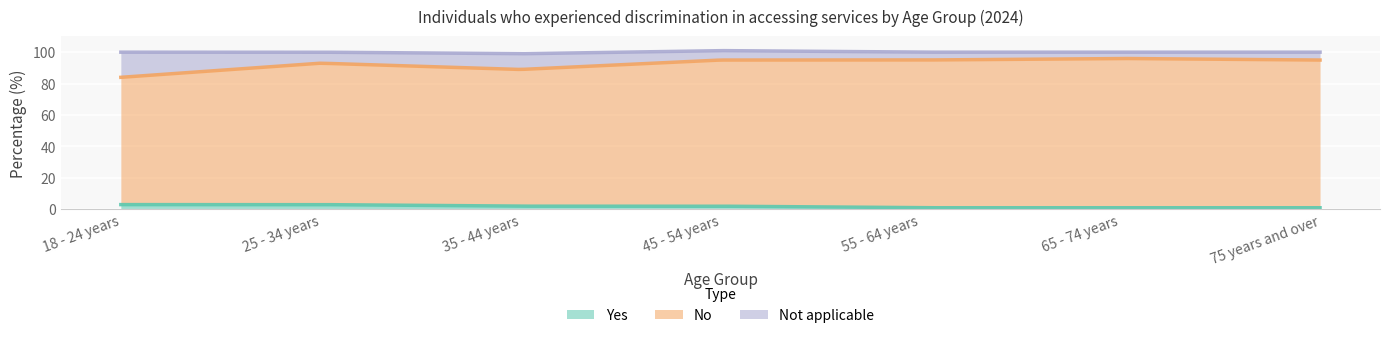

What are all the series names shown in the legend?

Yes, No, Not applicable